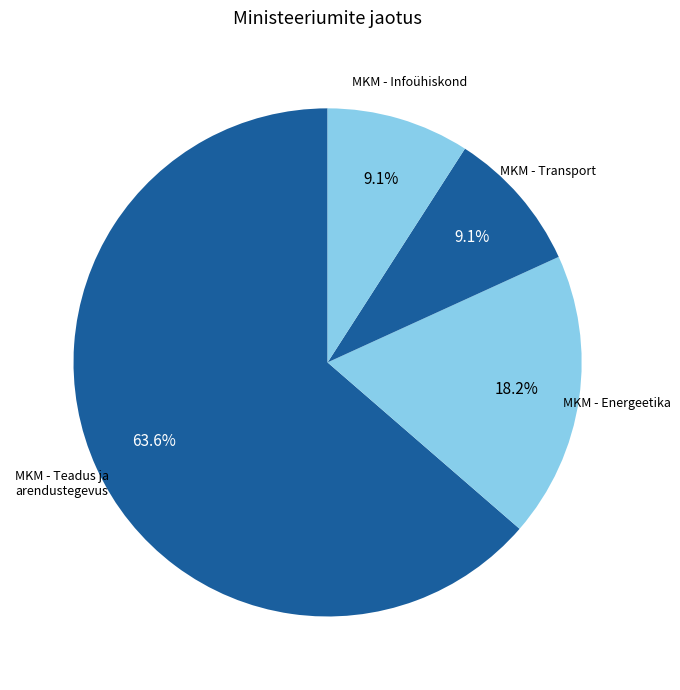

How many slices are in this pie chart?

4